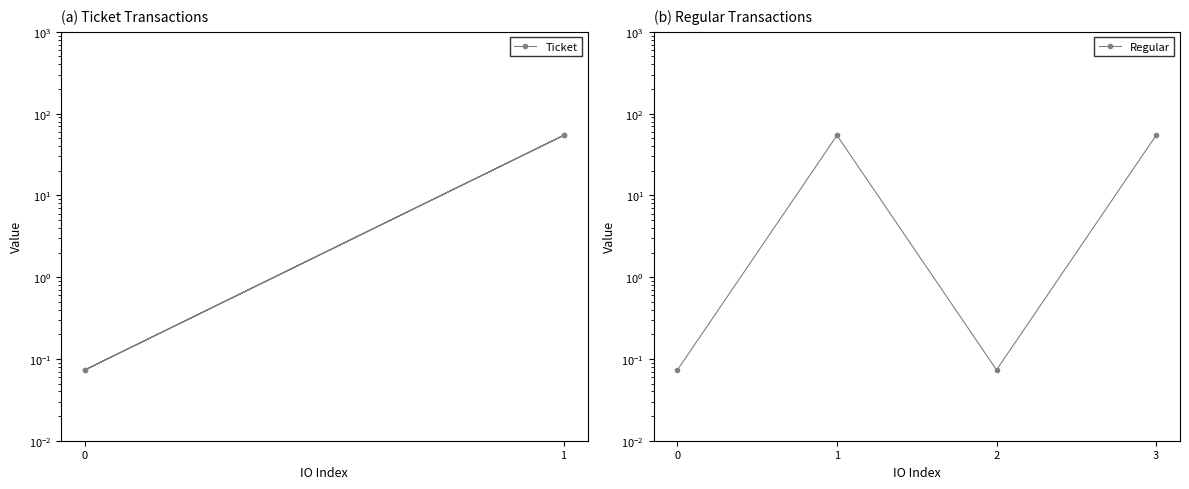

How many values in the Regular series are below 54?

2